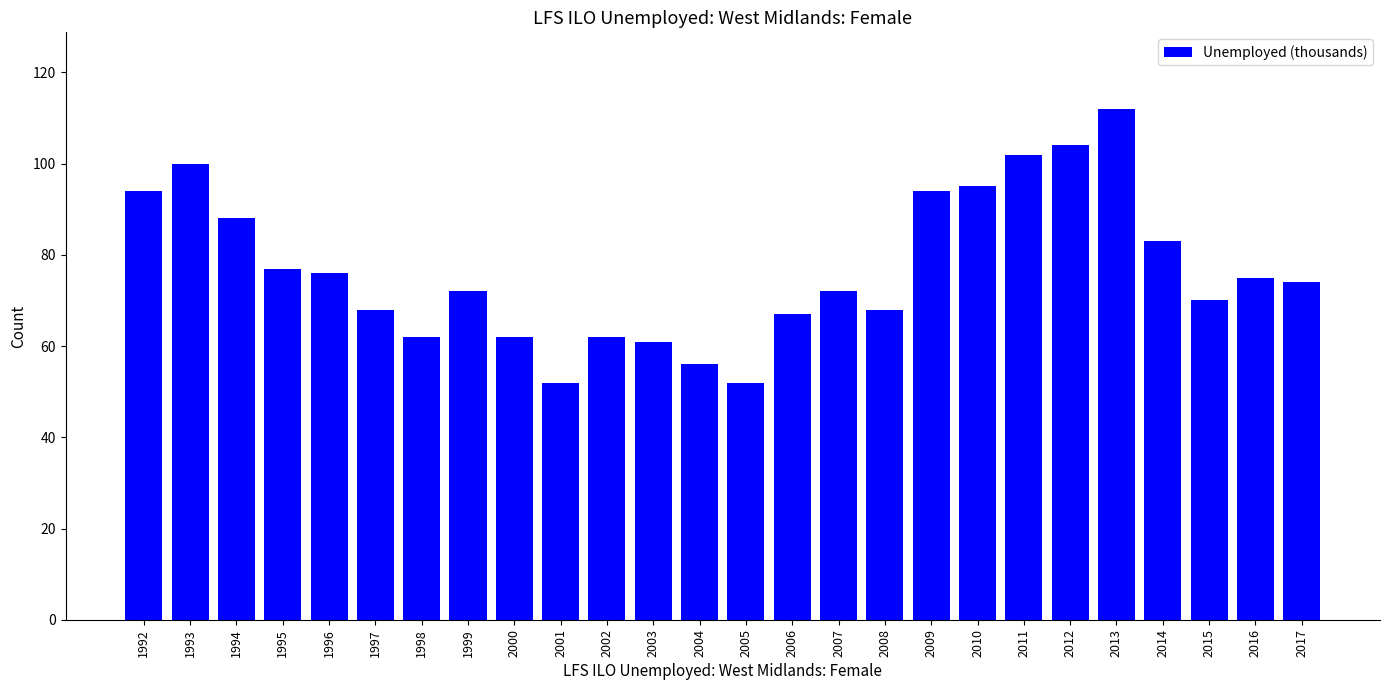

Reading left to right, list all the values displayed in this chart.

1992=94	1993=100	1994=88	1995=77	1996=76	1997=68	1998=62	1999=72	2000=62	2001=52	2002=62	2003=61	2004=56	2005=52	2006=67	2007=72	2008=68	2009=94	2010=95	2011=102	2012=104	2013=112	2014=83	2015=70	2016=75	2017=74